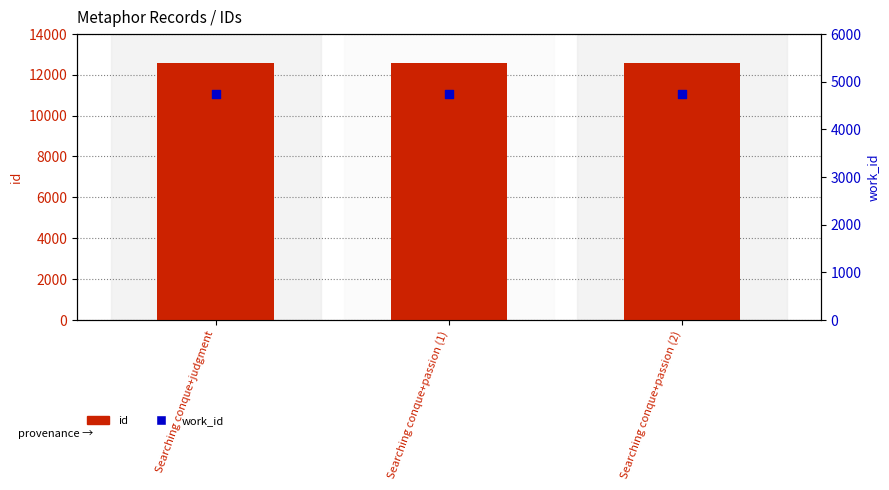

What are all the series names shown in the legend?

id, work_id